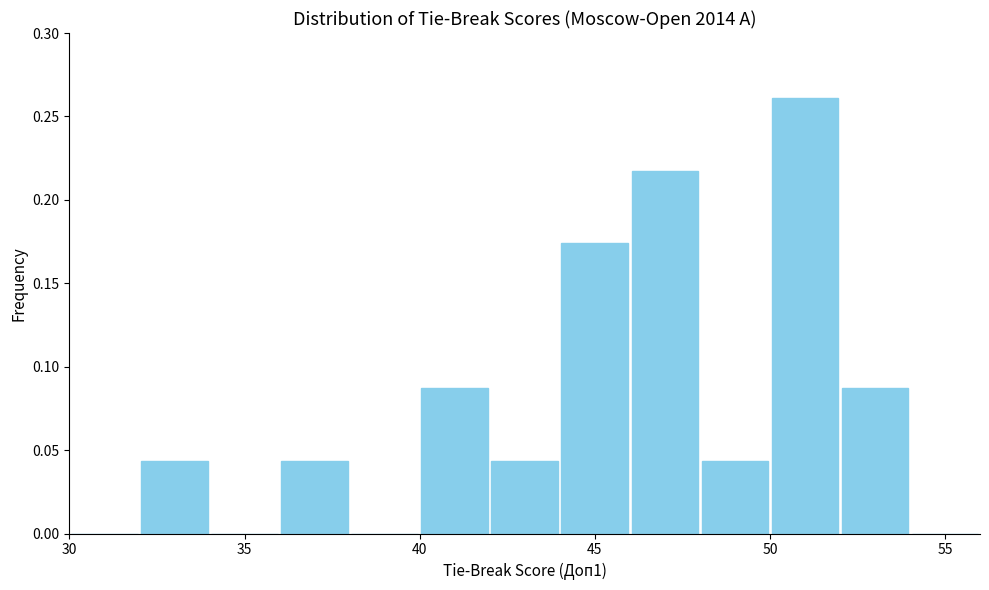

Reading left to right, list every bar in this chart as the range it spans on the x-axis followed by its height. The values are not printed on the chart, so give them approximately, as read against the axis.

30 to 32: 0
32 to 34: 0.045
34 to 36: 0
36 to 38: 0.045
38 to 40: 0
40 to 42: 0.085
42 to 44: 0.045
44 to 46: 0.175
46 to 48: 0.215
48 to 50: 0.045
50 to 52: 0.260
52 to 54: 0.085
54 to 56: 0